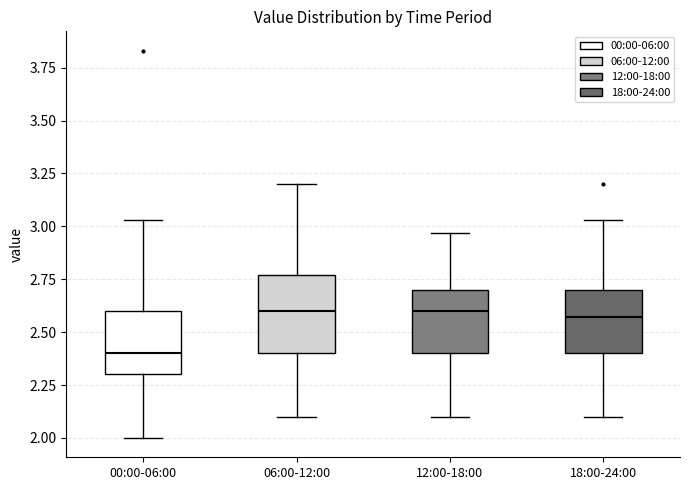

Comparing the boxes themselves (not the whiskers), which one is the tallest?

06:00-12:00